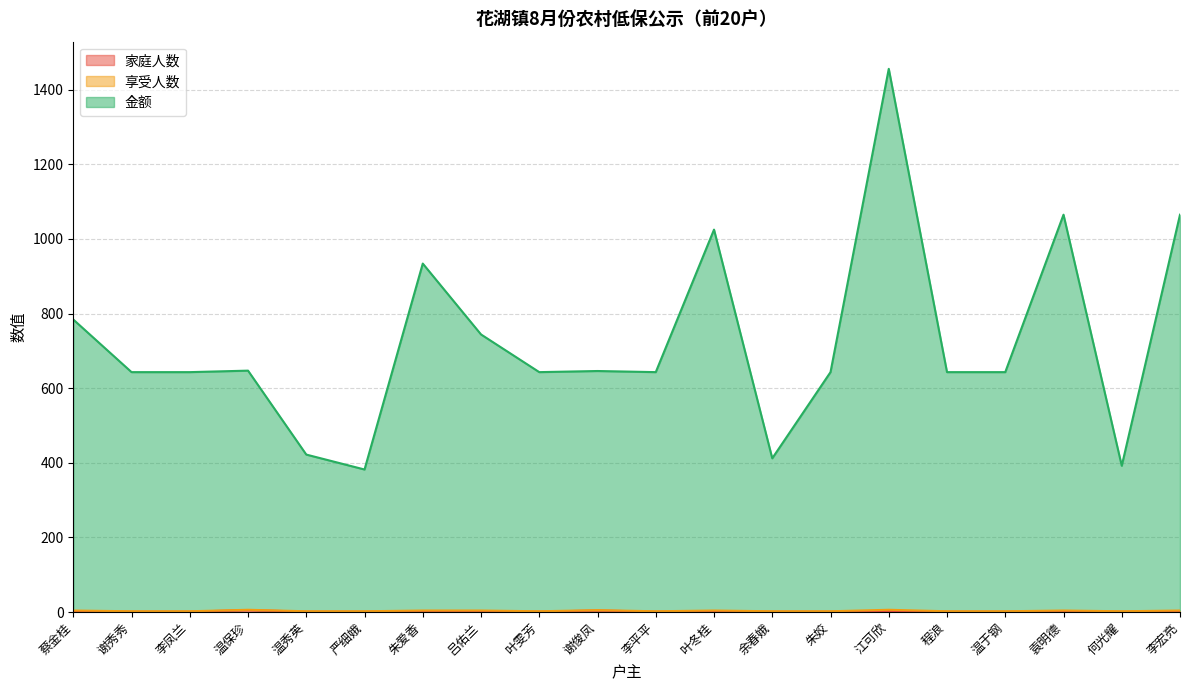

How many lines are shown in the chart?

3